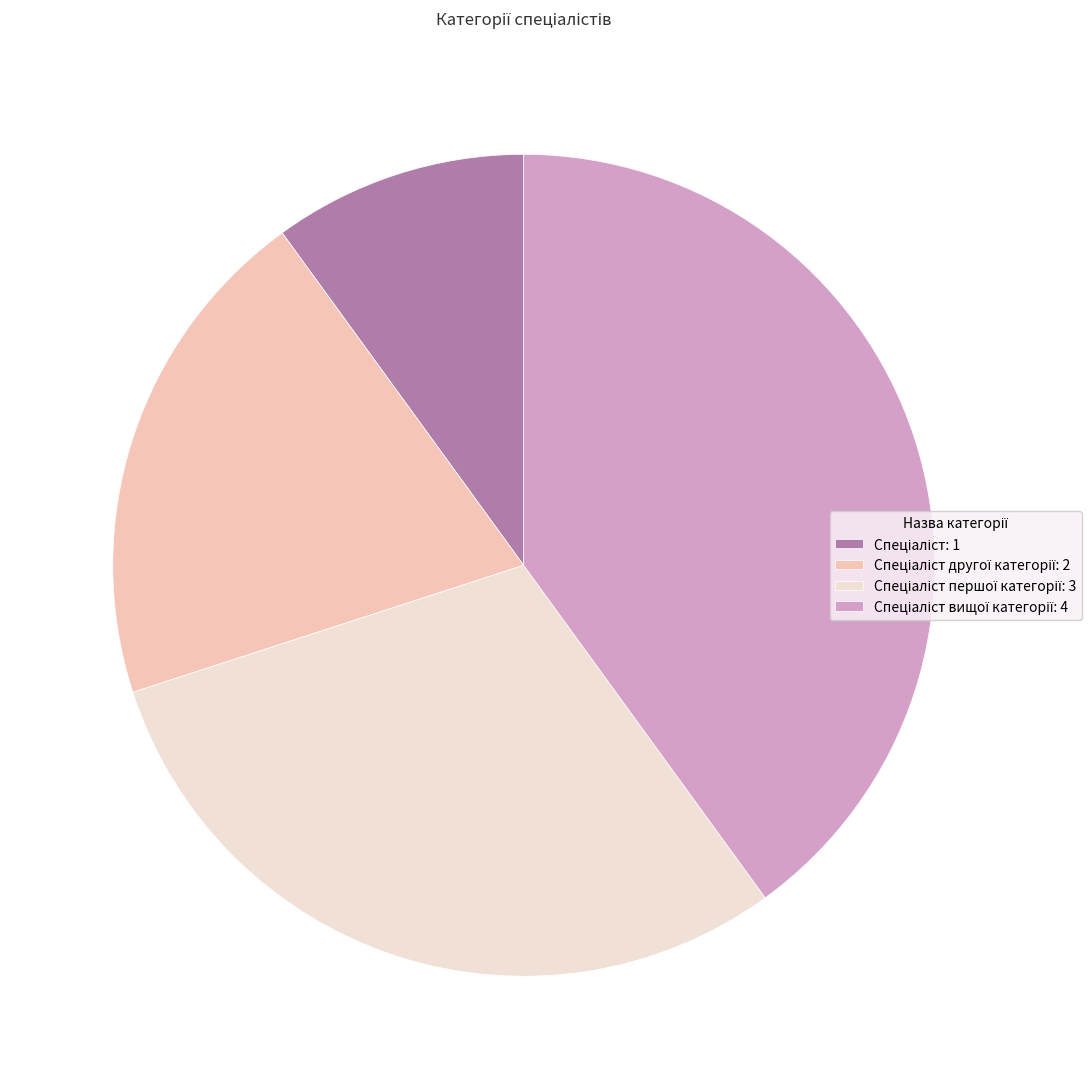

Does any single category account for the majority?

No